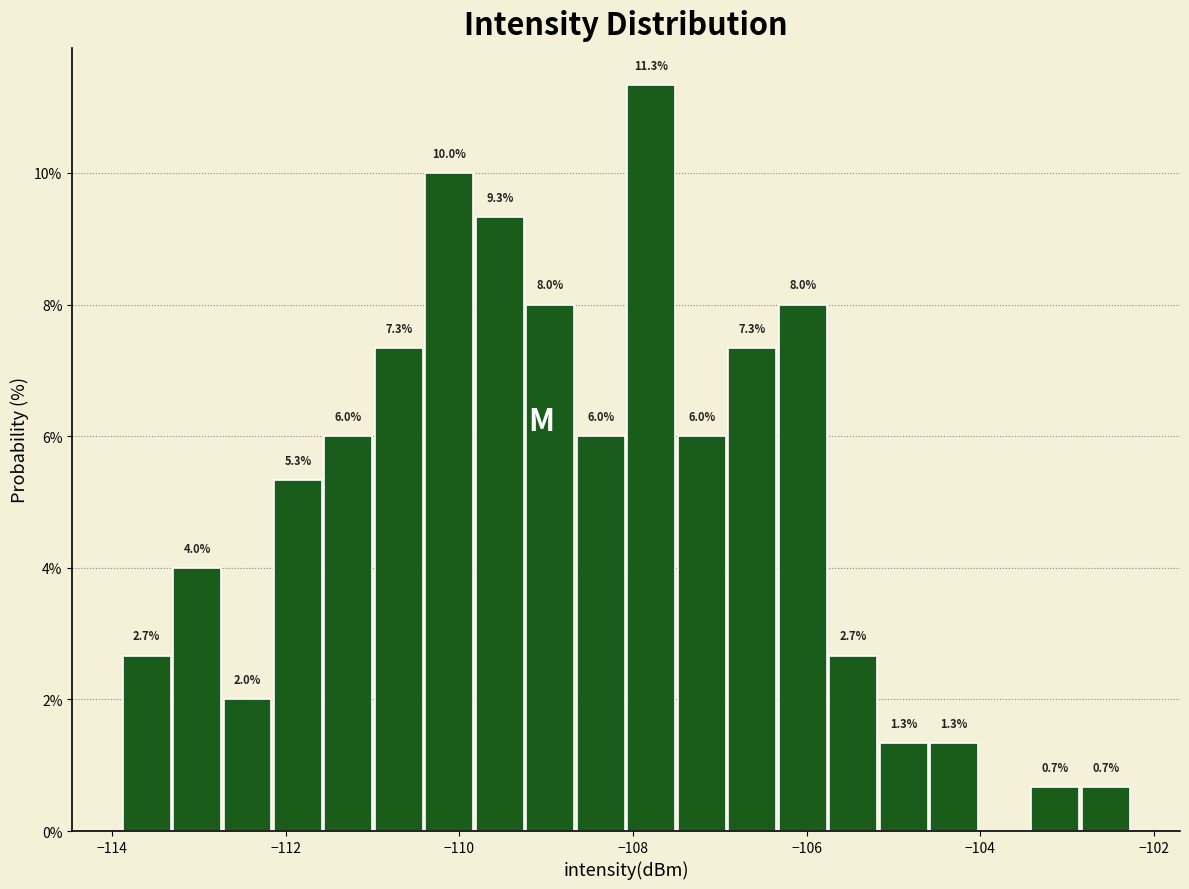

Around what value on the x-axis is the tallest bar? Give the approximate position of its centre, as read against the axis.

-107.8